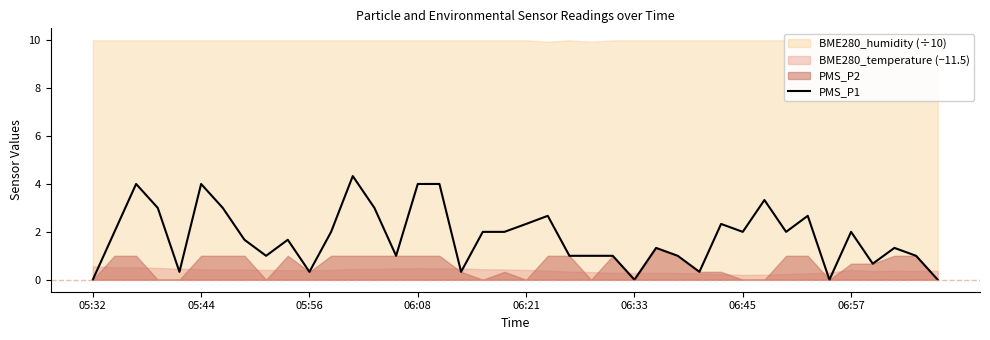

What is the sum of all values?

71.7